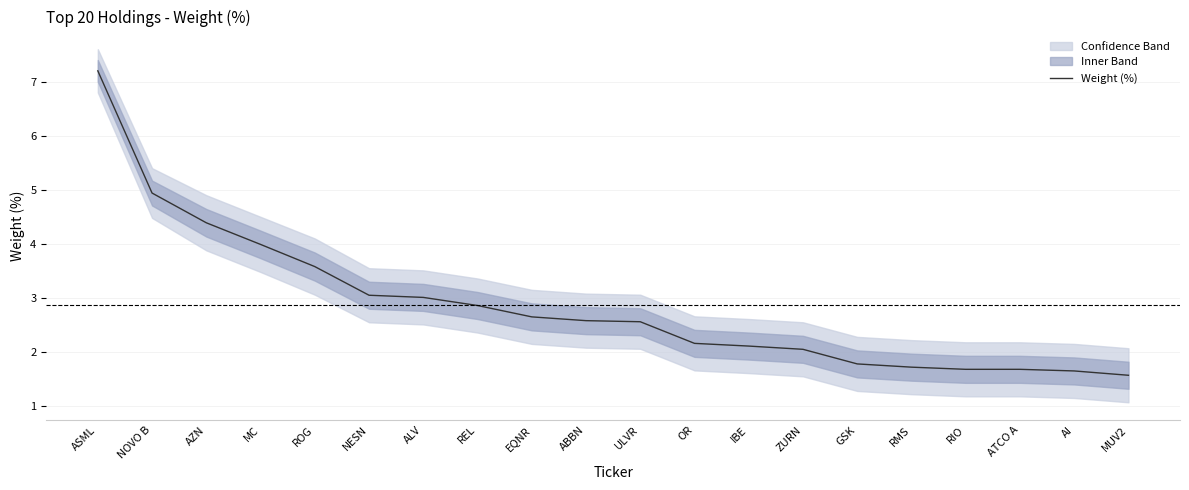

How many values are below 2?

6